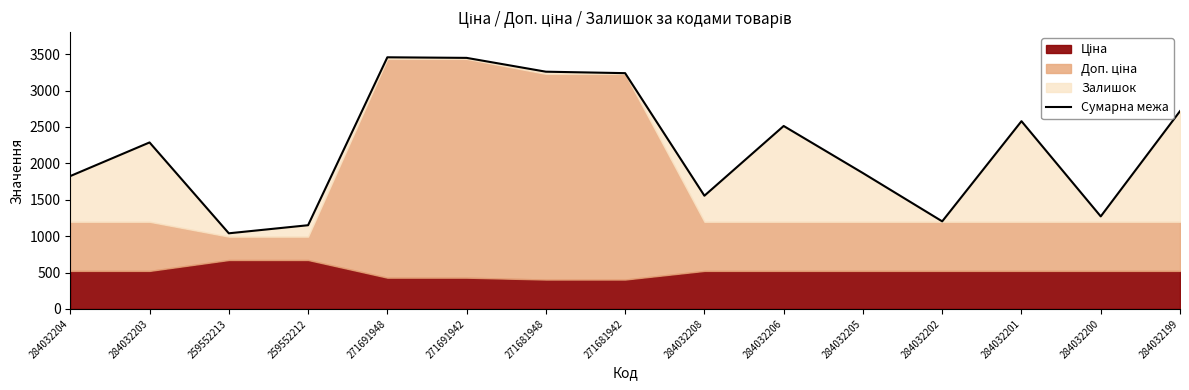

What is the greatest value displayed?

3456.6